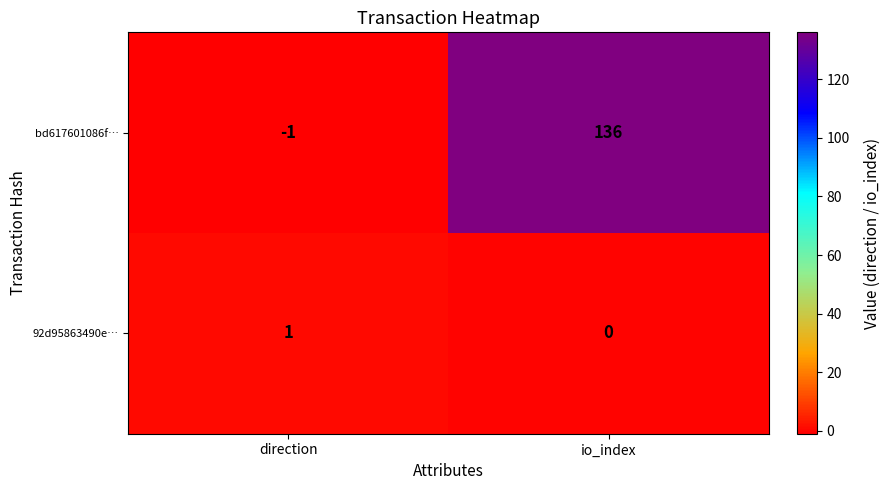

At which label is 92d95863490e… closest to 0?

io_index